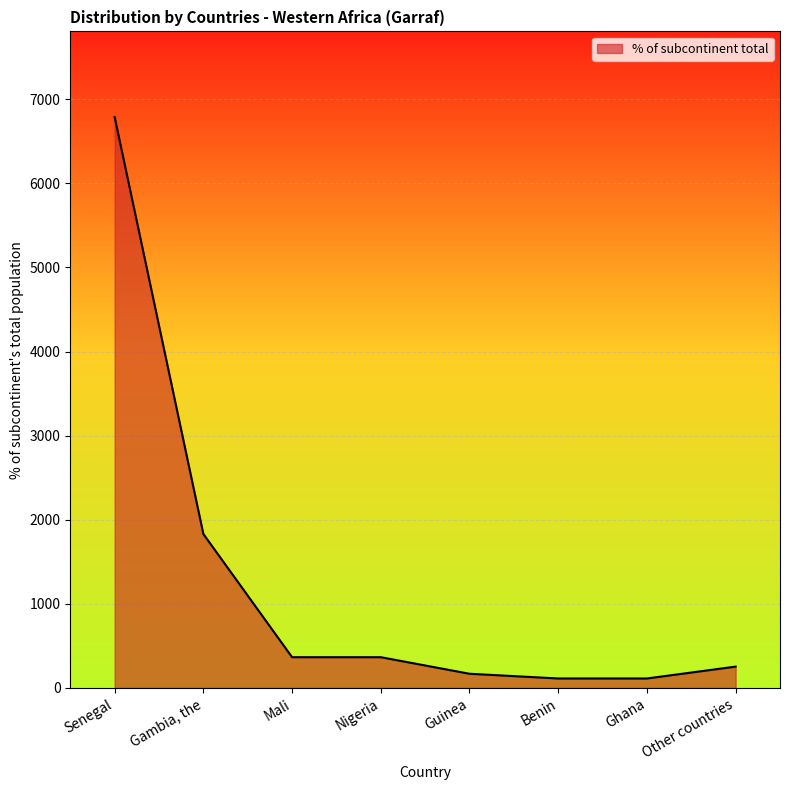

What is the sum of the values at Senegal and Benin?

6902